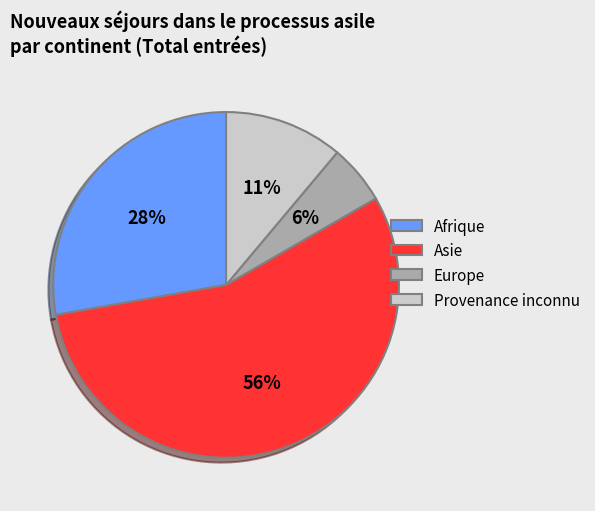

How many segments does this pie chart have?

4